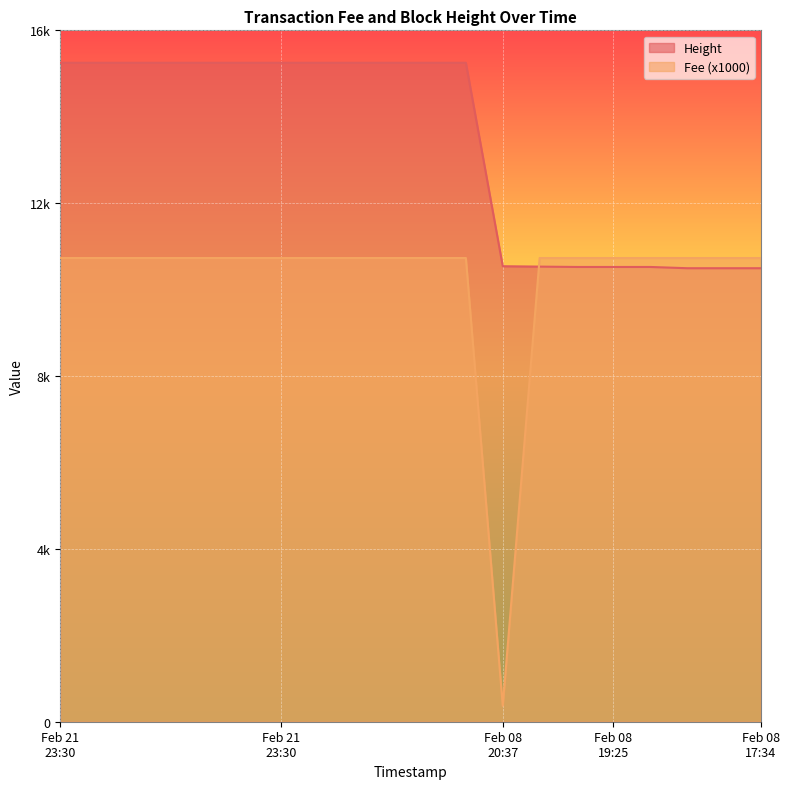

True or false: Fee has a value of 4639.2 at 2019-02-08 17:34:58.

False